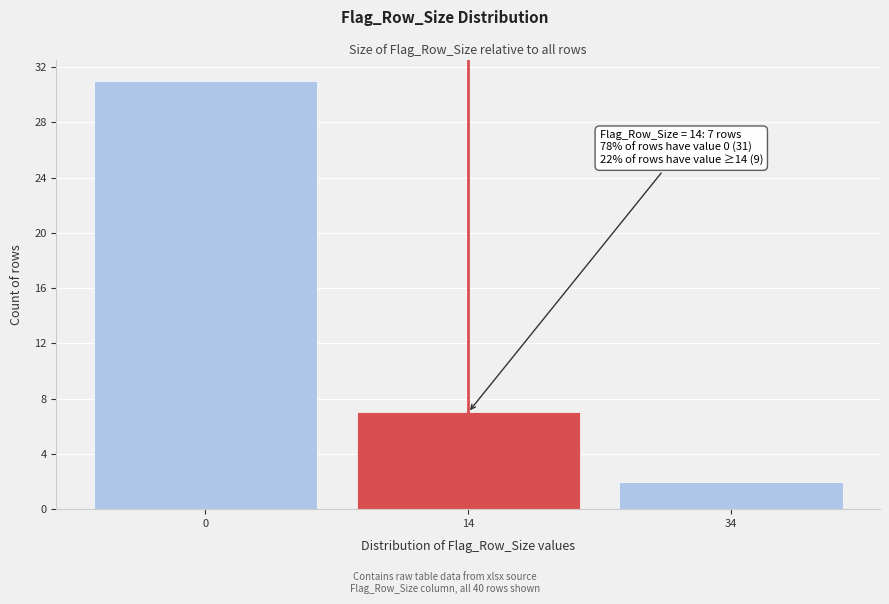

Reading left to right, what are all the values shown in this chart?

31	7	2